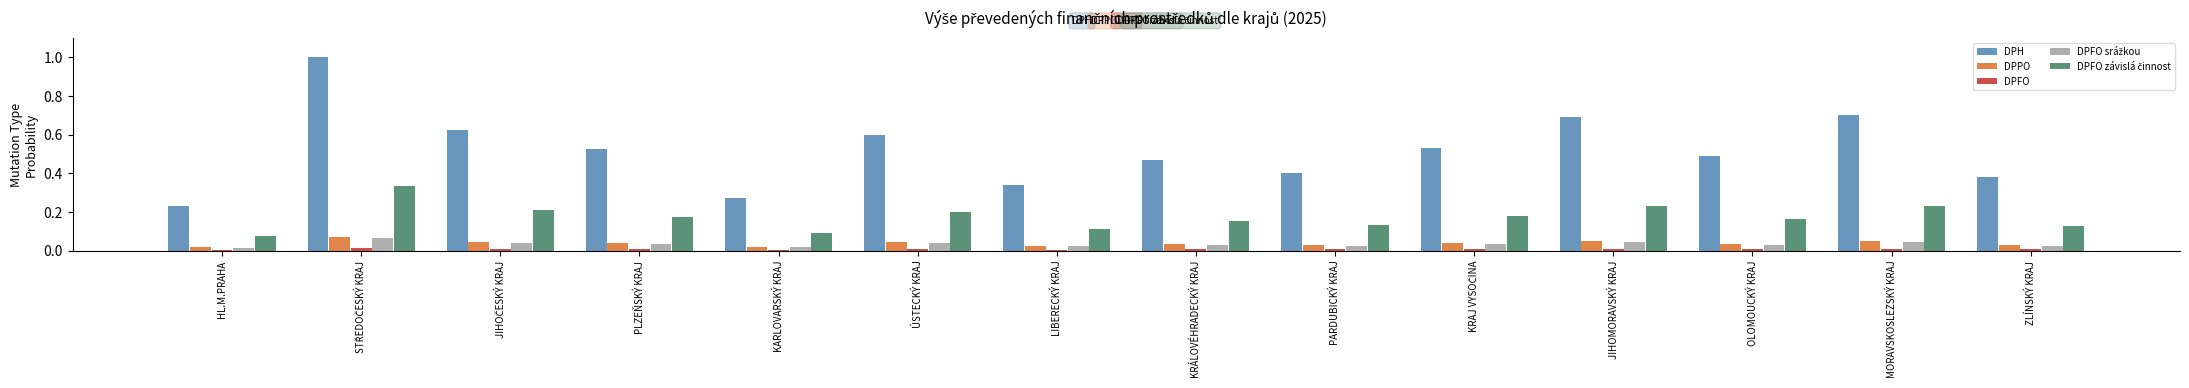

Count the number of categories in the chart.

14